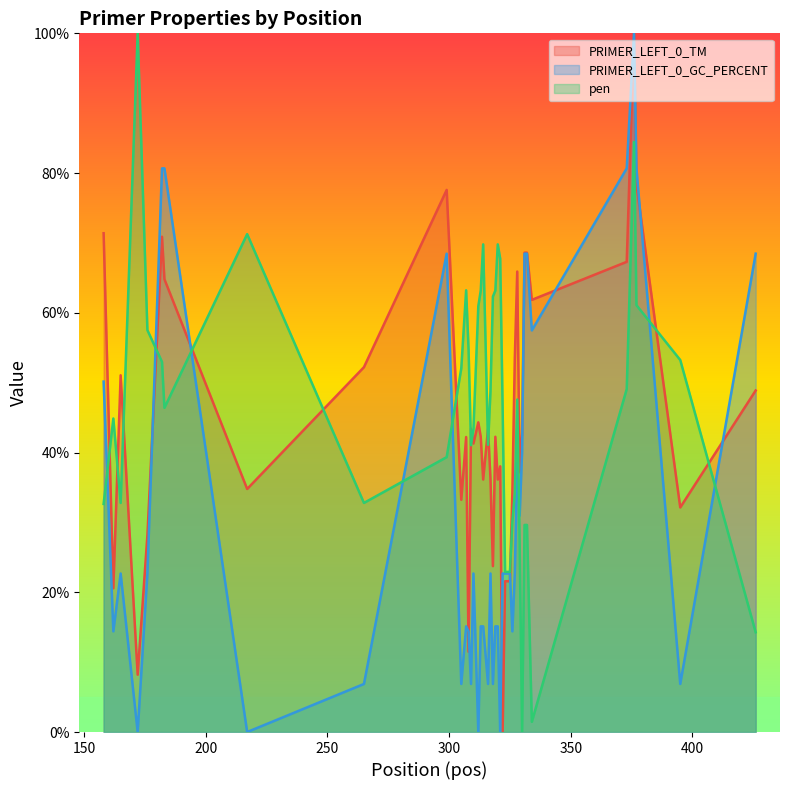

Which series has the widest spread of values?

PRIMER_LEFT_0_TM